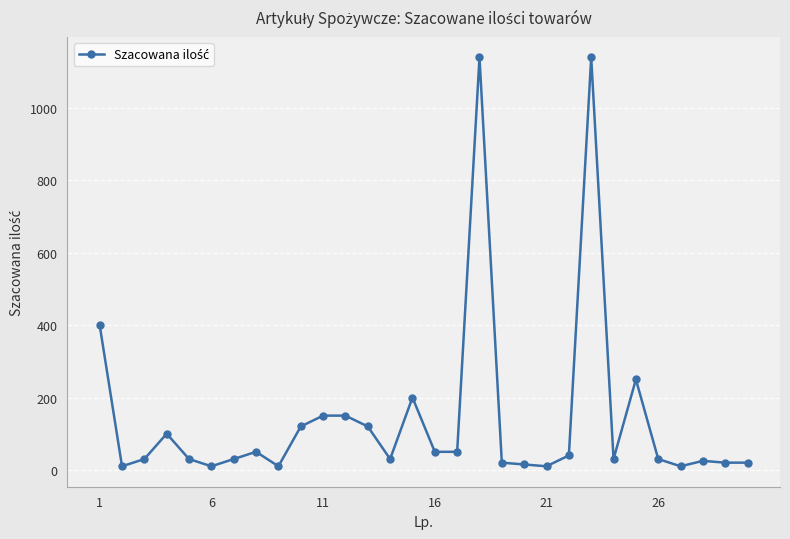

What is the maximum value shown in the chart?

1140